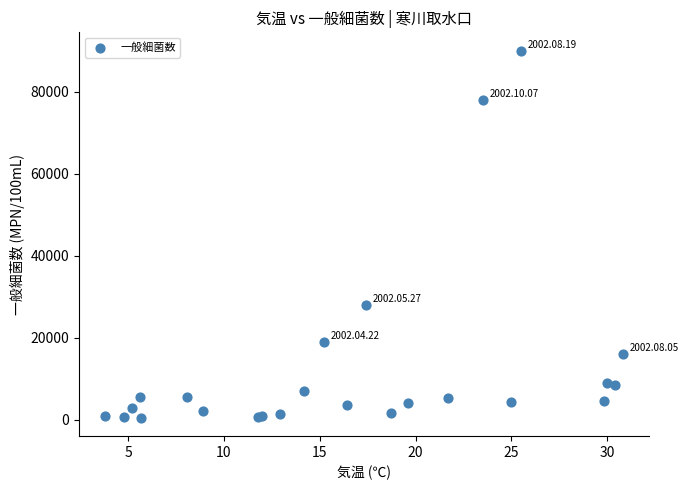

What Y value in the scatter plot is closest to 45220?

28000